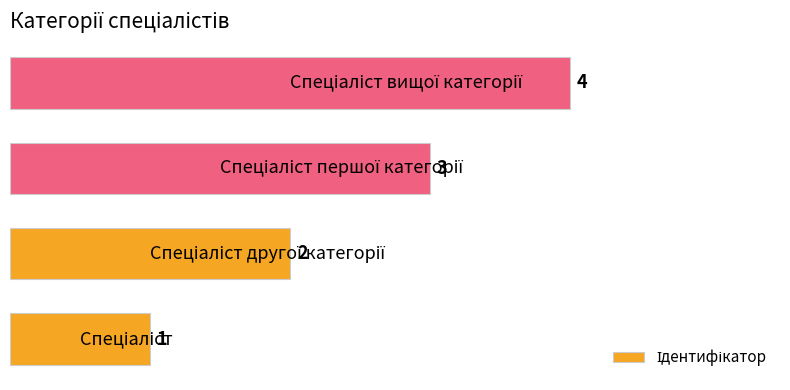

What is the maximum value shown in the chart?

4